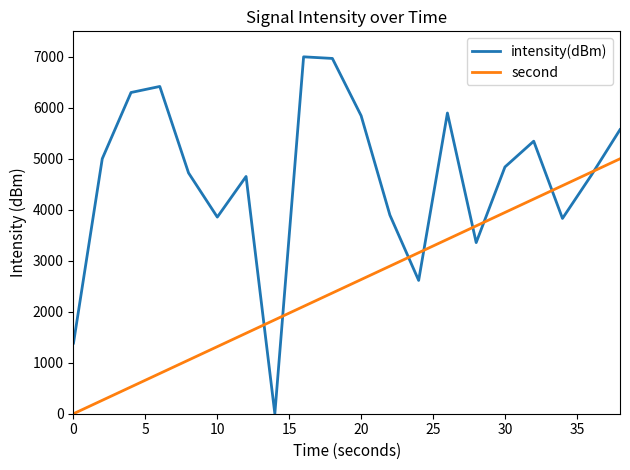

Which series has the largest total across all categories?

intensity(dBm)